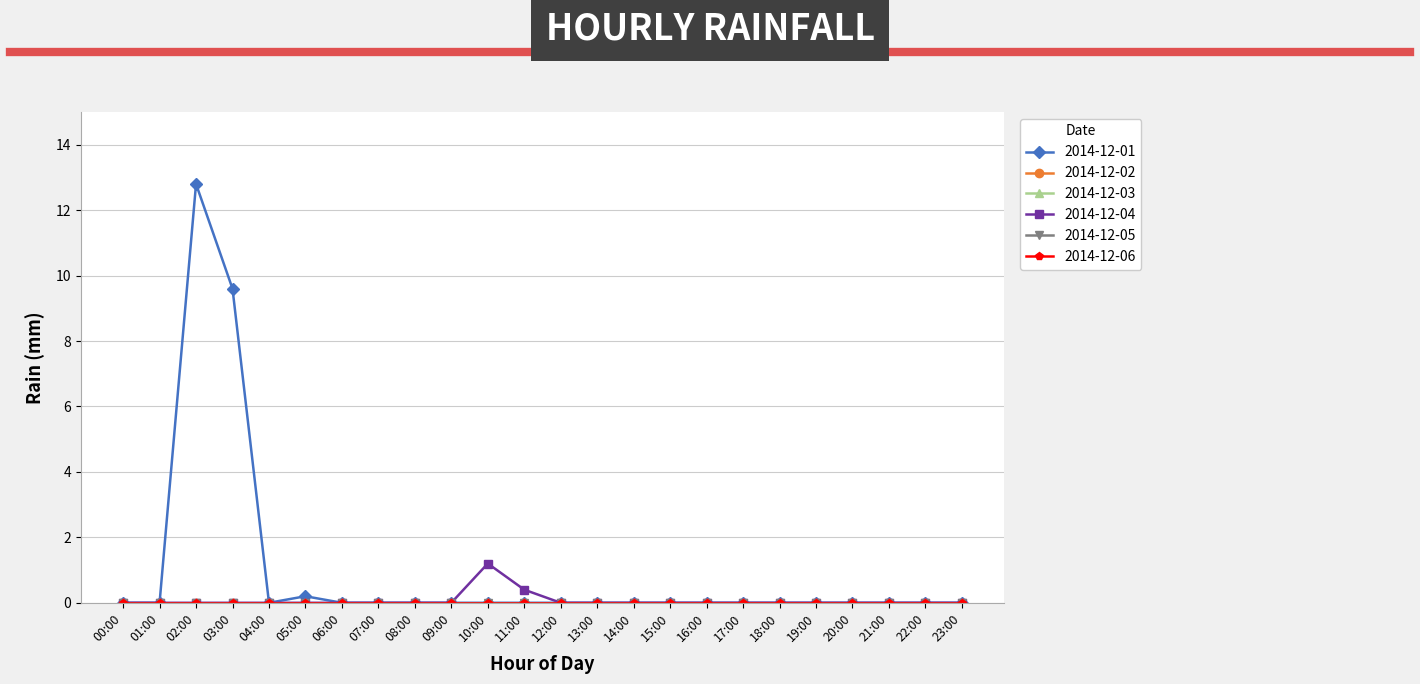

Which category has the highest value in the 2014-12-05 series?

00:00